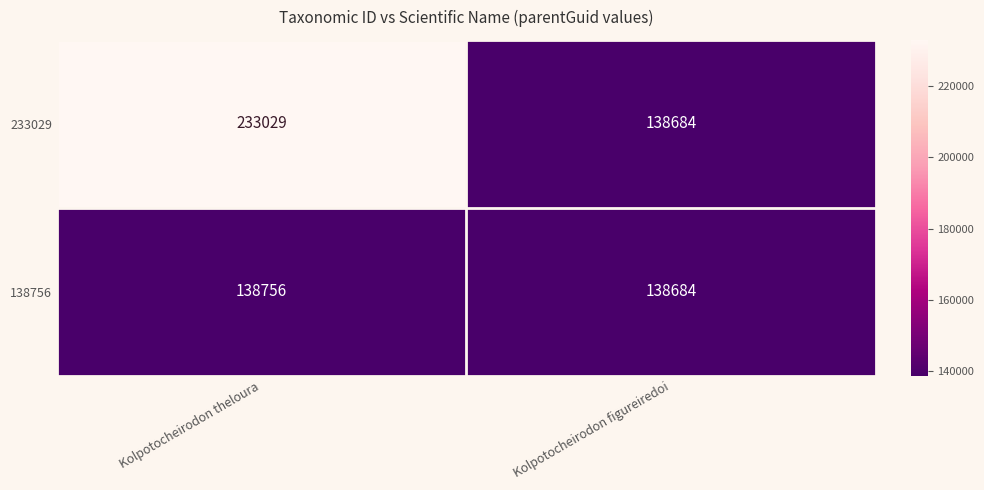

What is the sum of the 138756 values at Kolpotocheirodon figureiredoi and Kolpotocheirodon theloura?

277440